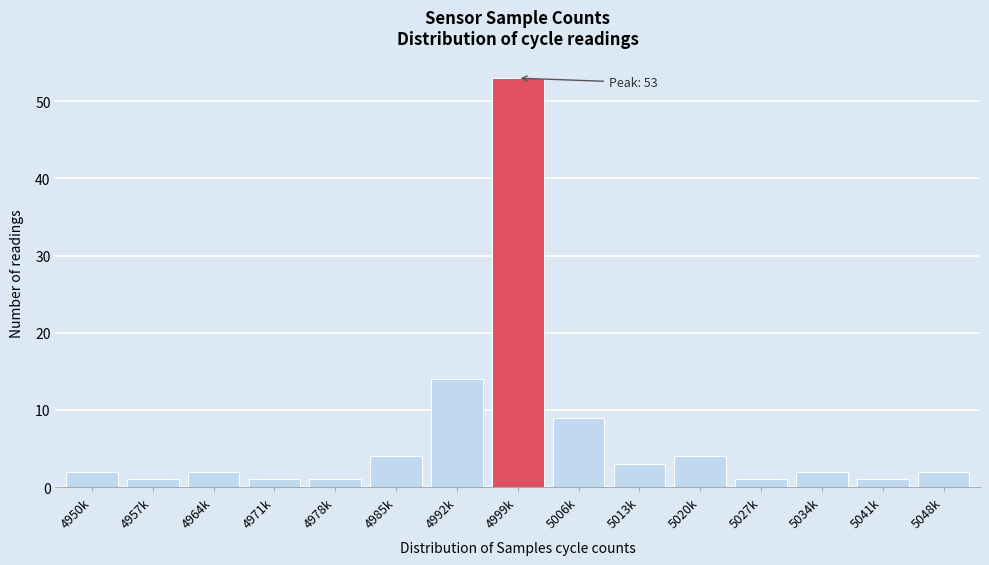

Reading left to right, extract all data points from this chart.

4950k=2	4957k=1	4964k=2	4971k=1	4978k=1	4985k=4	4992k=14	4999k=53	5006k=9	5013k=3	5020k=4	5027k=1	5034k=2	5041k=1	5048k=2